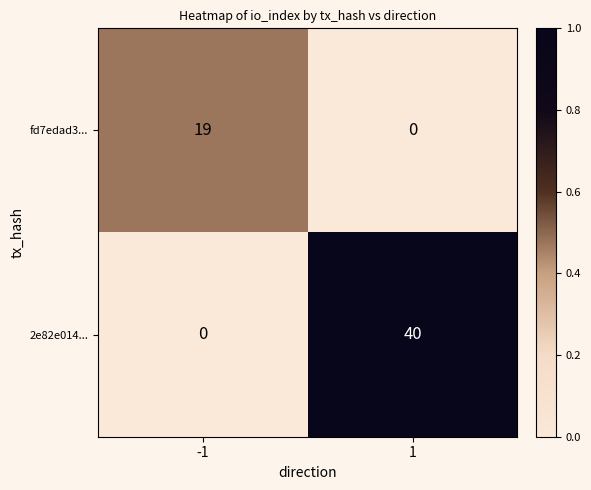

Rank the series at 1 from highest to lowest value.

2e82e014..., fd7edad3...